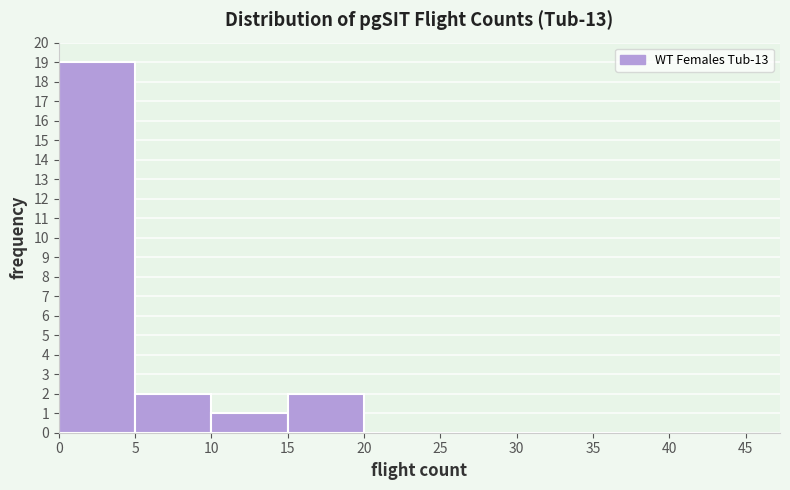

Reading left to right, transcribe this chart: for each bar, give the range it covers on the x-axis and its height. The values are not printed on the chart, so give them approximately, as read against the axis.

0 to 5: 19
5 to 10: 2
10 to 15: 1
15 to 20: 2
20 to 25: 0
25 to 30: 0
30 to 35: 0
35 to 40: 0
40 to 45: 0